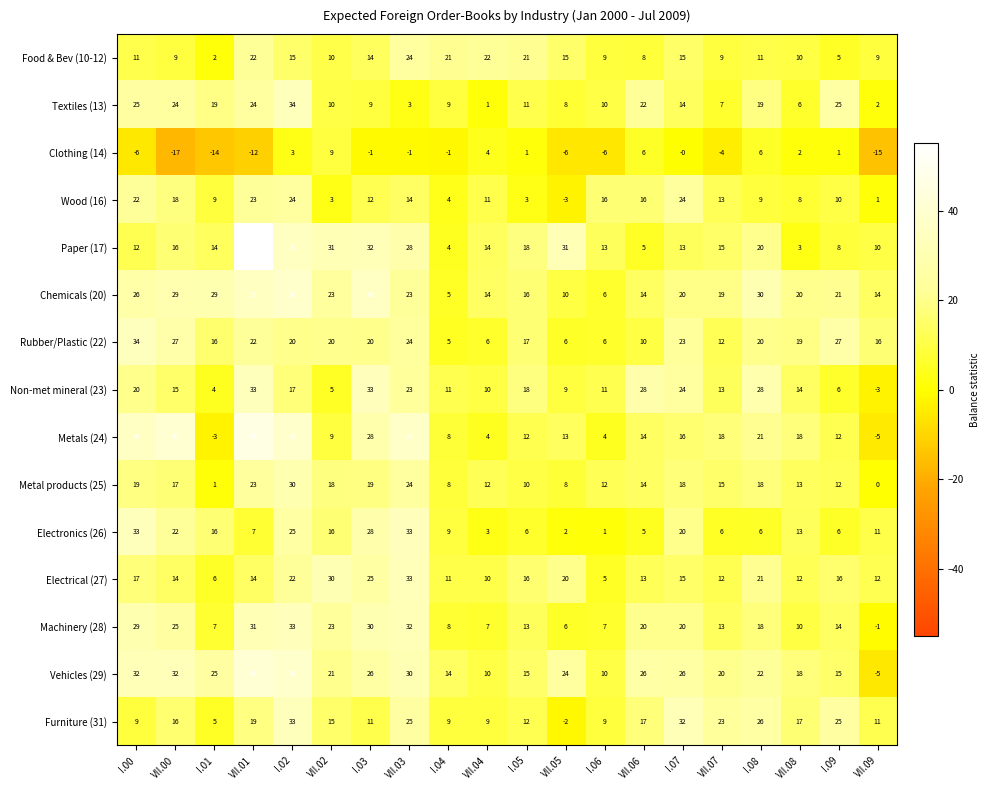

What is the sum of all Food & Bev (10-12) values?

262